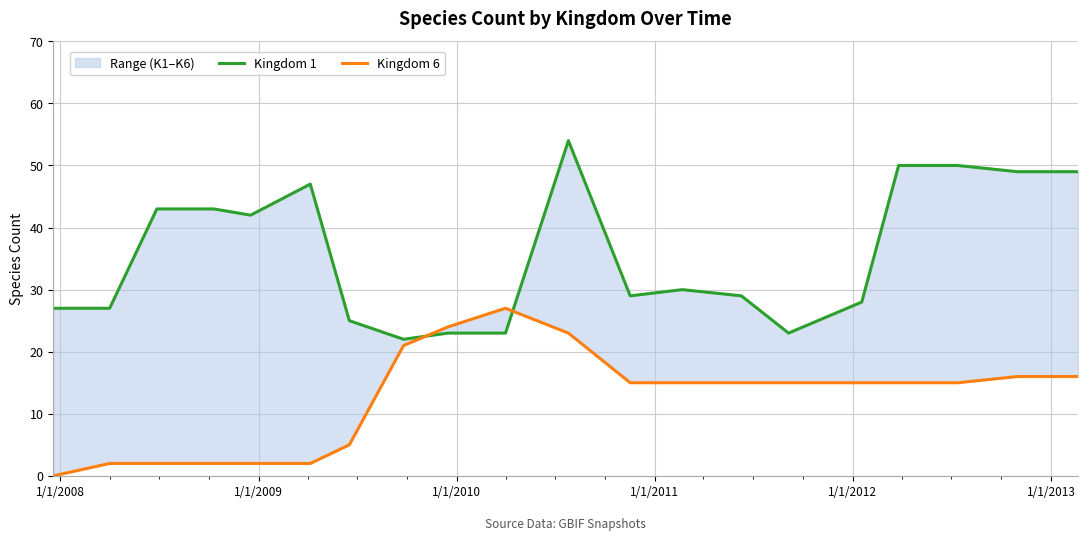

Which series has the largest total across all categories?

Kingdom 1